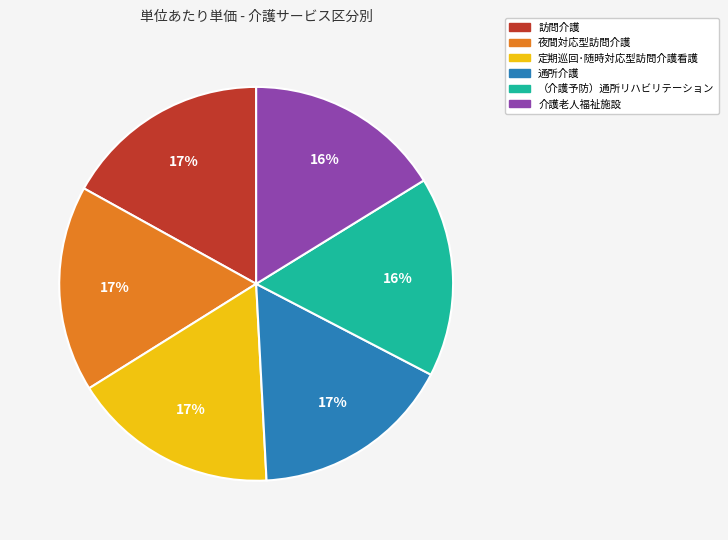

Between 訪問介護 and （介護予防）通所リハビリテーション, which is larger?

訪問介護